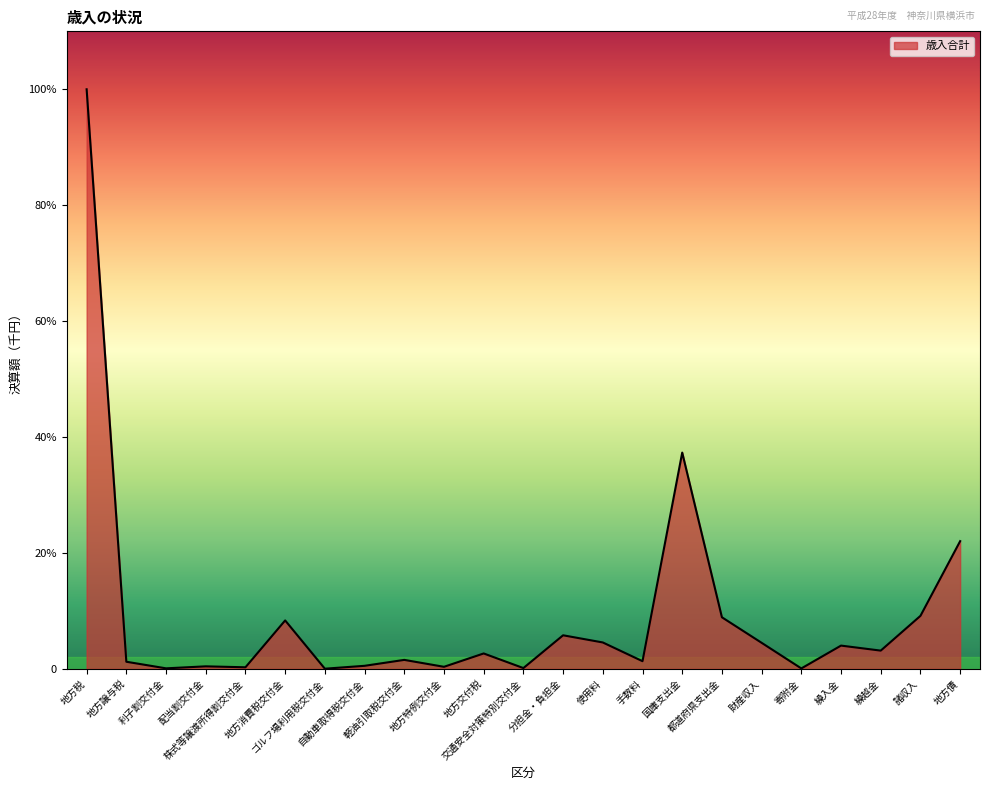

What is the average value?

67771924